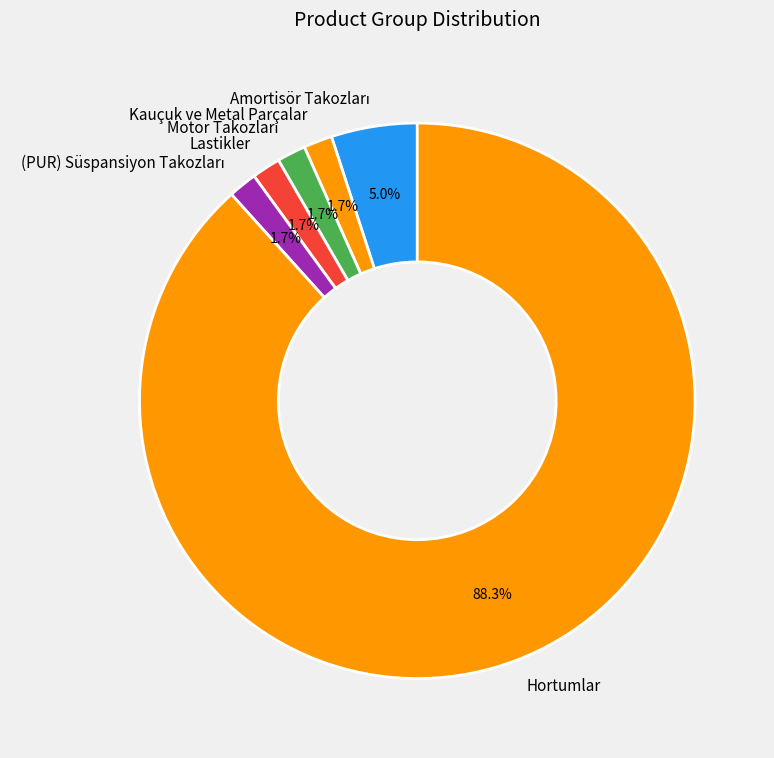

What is the ratio of the value at Lastikler to the value at Kauçuk ve Metal Parçalar?

1.0